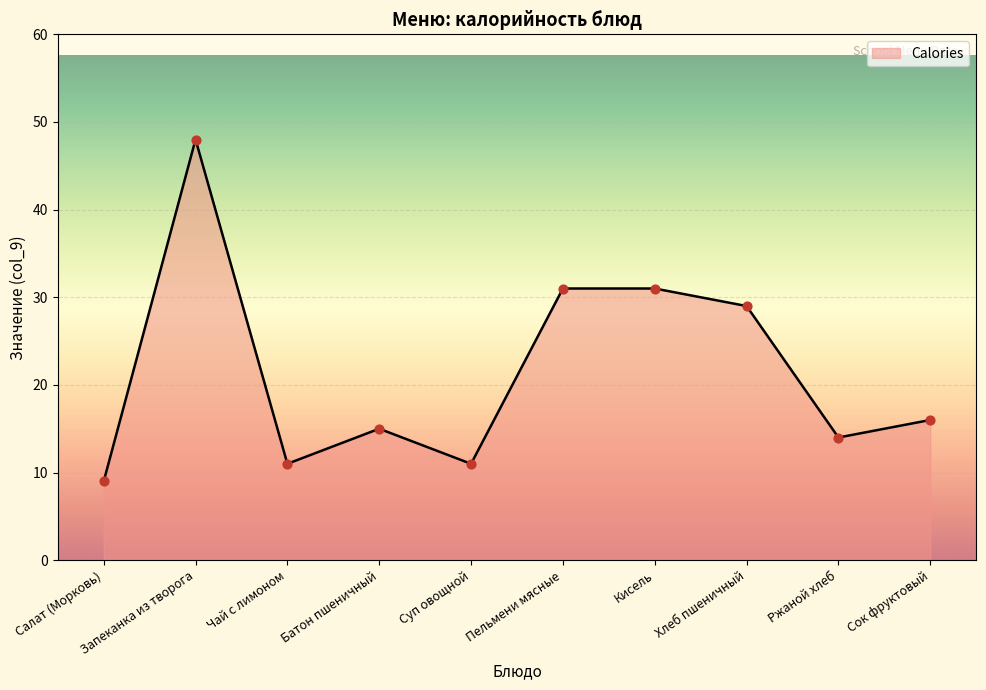

What is the change in value from Суп овощной to Хлеб пшеничный?

+18